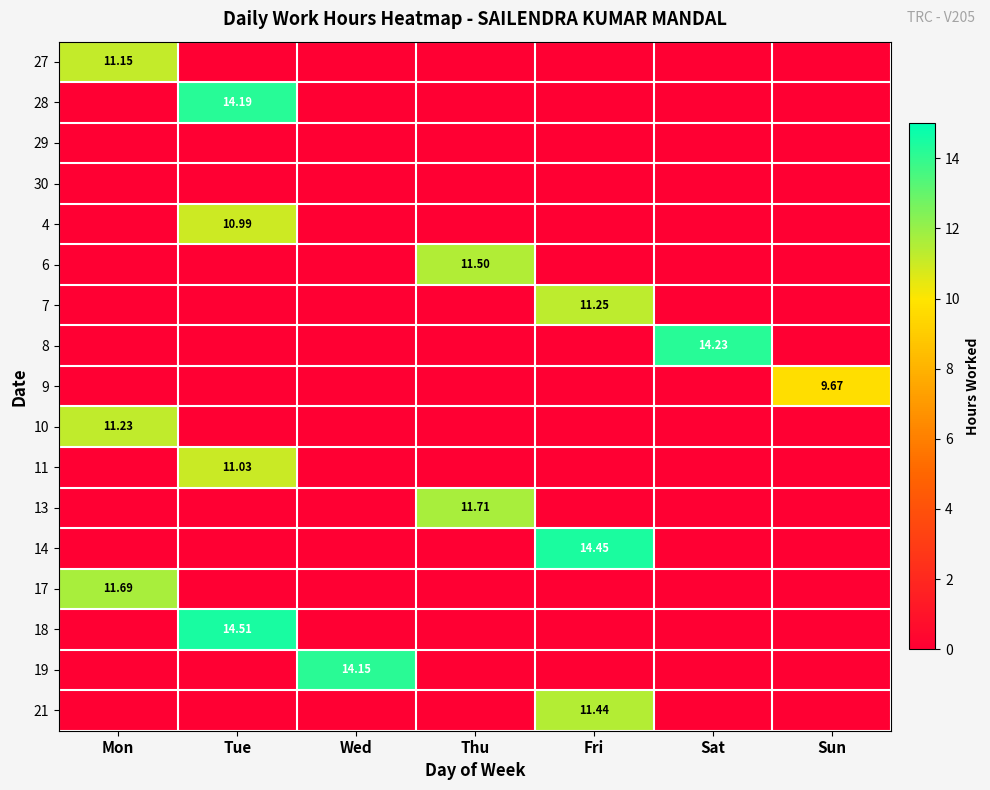

True or false: 7 has a value of 0.0 at Tue.

True